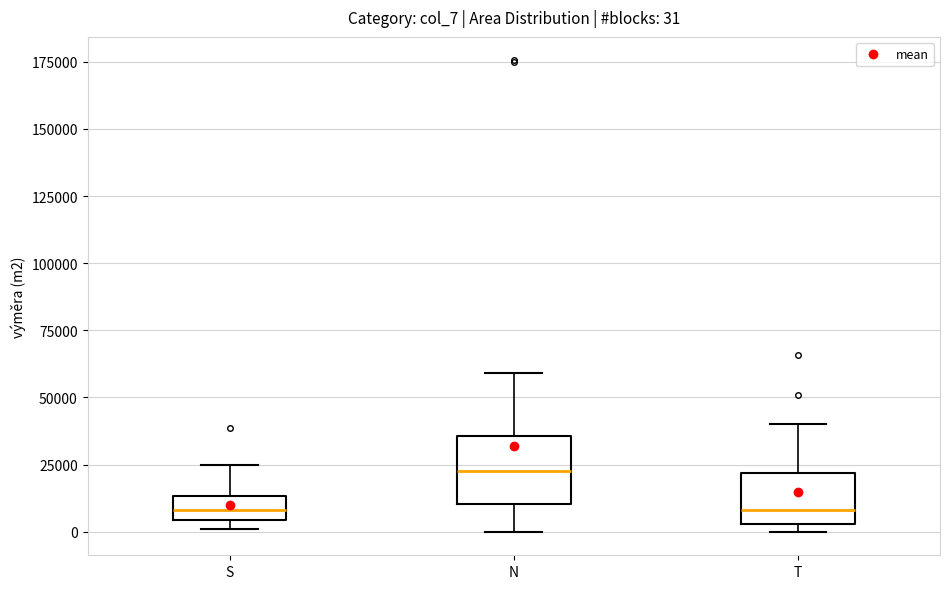

Which box is the tallest, from its lower edge to its upper edge?

N